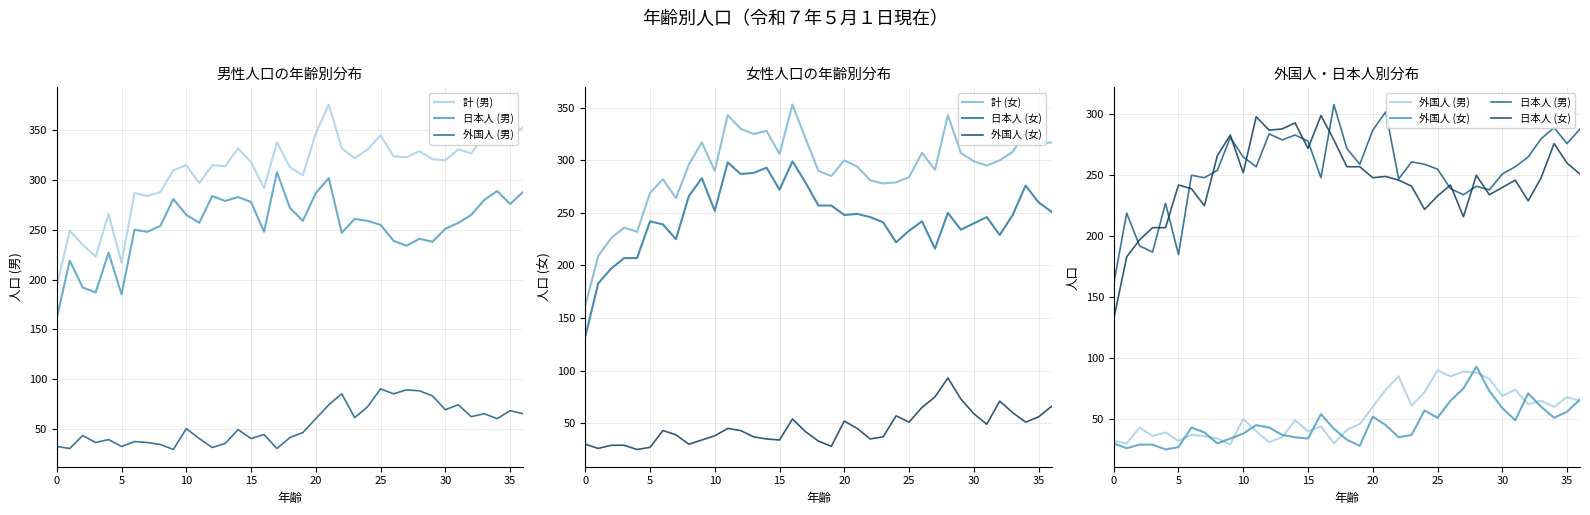

Reading right to left, list all the values displayed in this chart.

計 (男): 353	344	349	345	327	331	320	321	329	323	324	345	331	322	332	376	347	305	313	338	292	318	332	314	315	297	315	310	288	284	287	217	266	223	235	249	193
日本人 (男): 288	276	289	280	265	257	251	238	241	234	239	255	259	261	247	302	287	259	272	308	248	278	283	279	284	257	265	281	254	248	250	185	227	187	192	219	161
外国人 (男): 65	68	60	65	62	74	69	83	88	89	85	90	72	61	85	74	60	46	41	30	44	40	49	35	31	40	50	29	34	36	37	32	39	36	43	30	32
計 (女): 317	316	327	308	300	295	299	307	343	291	307	284	279	278	281	294	300	285	290	321	353	306	328	325	330	343	290	317	296	264	282	269	232	236	226	209	162
日本人 (女): 251	260	276	248	229	246	240	234	250	216	242	233	222	241	246	249	248	257	257	279	299	272	293	288	287	298	252	283	266	225	239	242	207	207	197	183	132
外国人 (女): 66	56	51	60	71	49	59	73	93	75	65	51	57	37	35	45	52	28	33	42	54	34	35	37	43	45	38	34	30	39	43	27	25	29	29	26	30